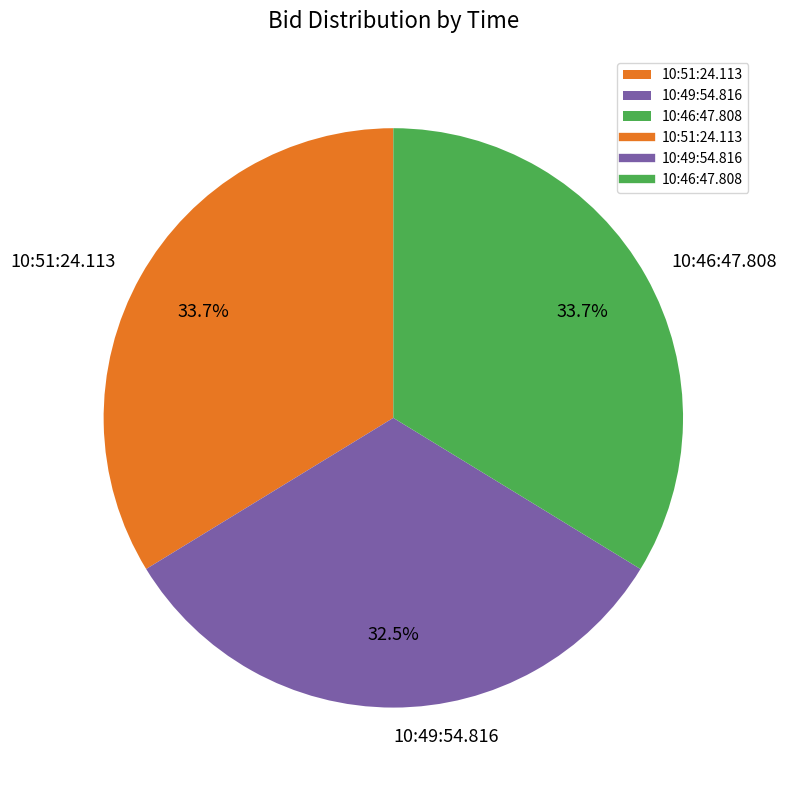

To the nearest percent, what percentage of the pie is 10:46:47.808?

34%